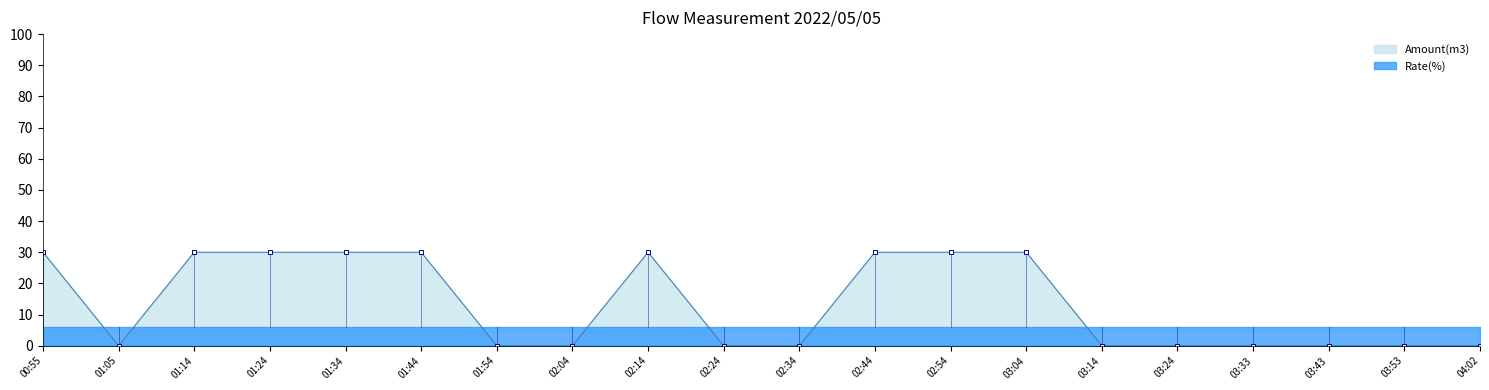

Which has a higher value, 03:43 or 01:14?

01:14